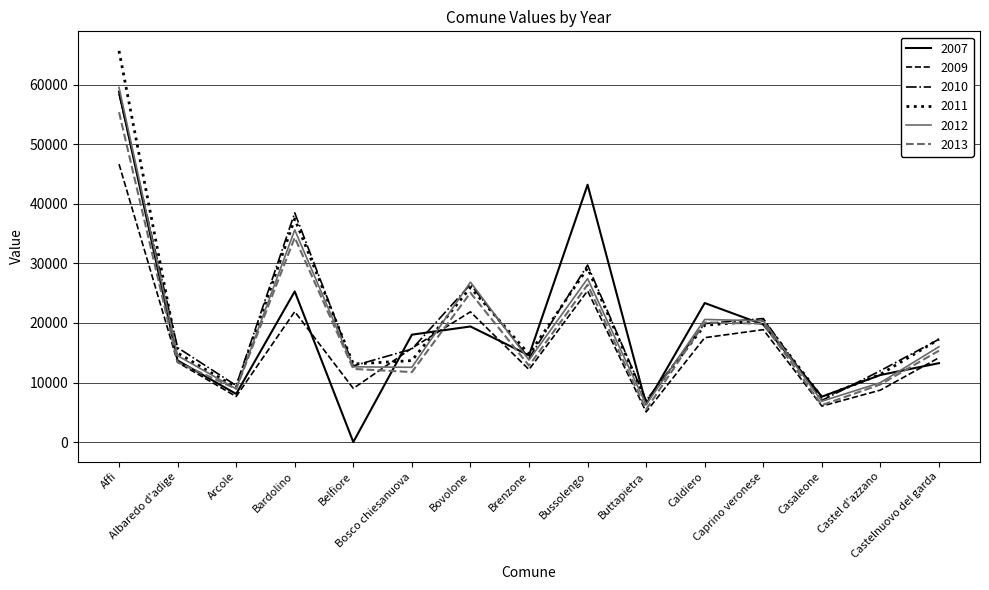

What are all the series names shown in the legend?

2007, 2009, 2010, 2011, 2012, 2013